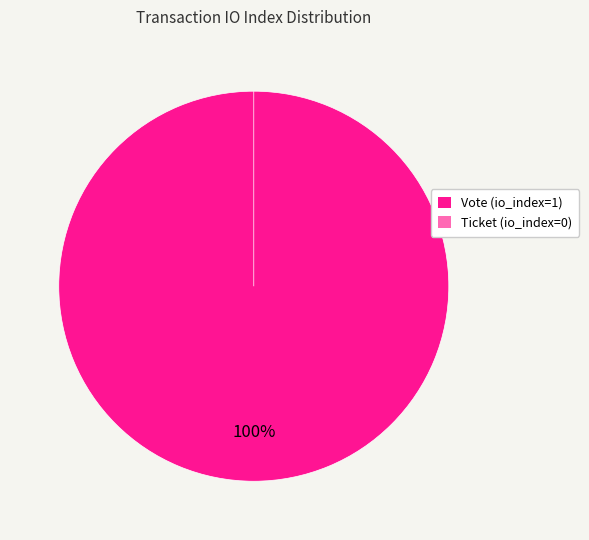

Count the number of slices in the pie.

2